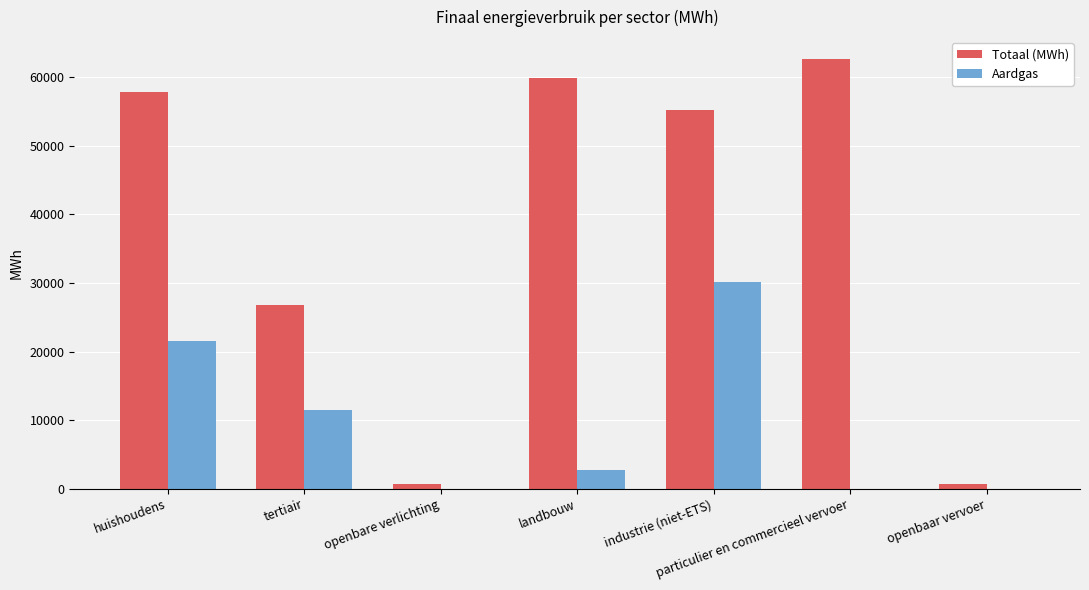

How many distinct data groups are displayed?

2